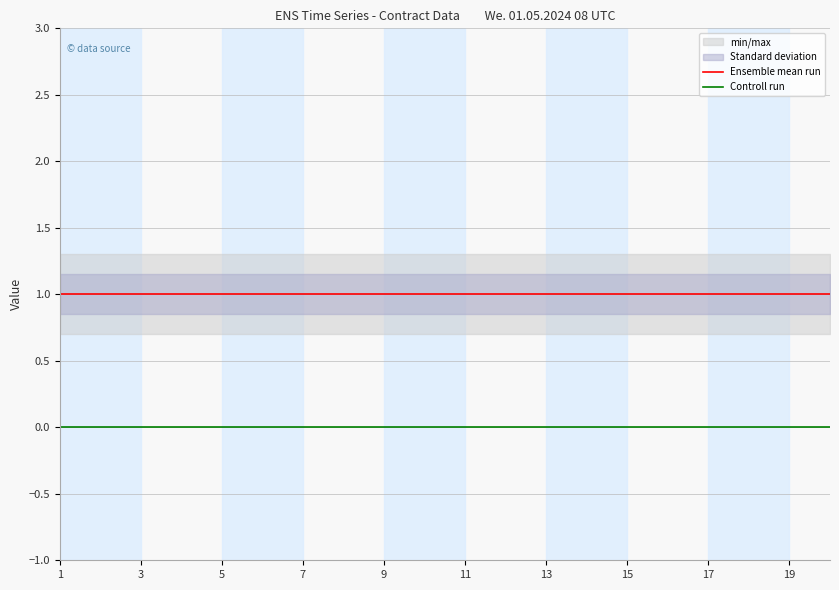

Which series has the largest range (max minus min)?

Ensemble mean run